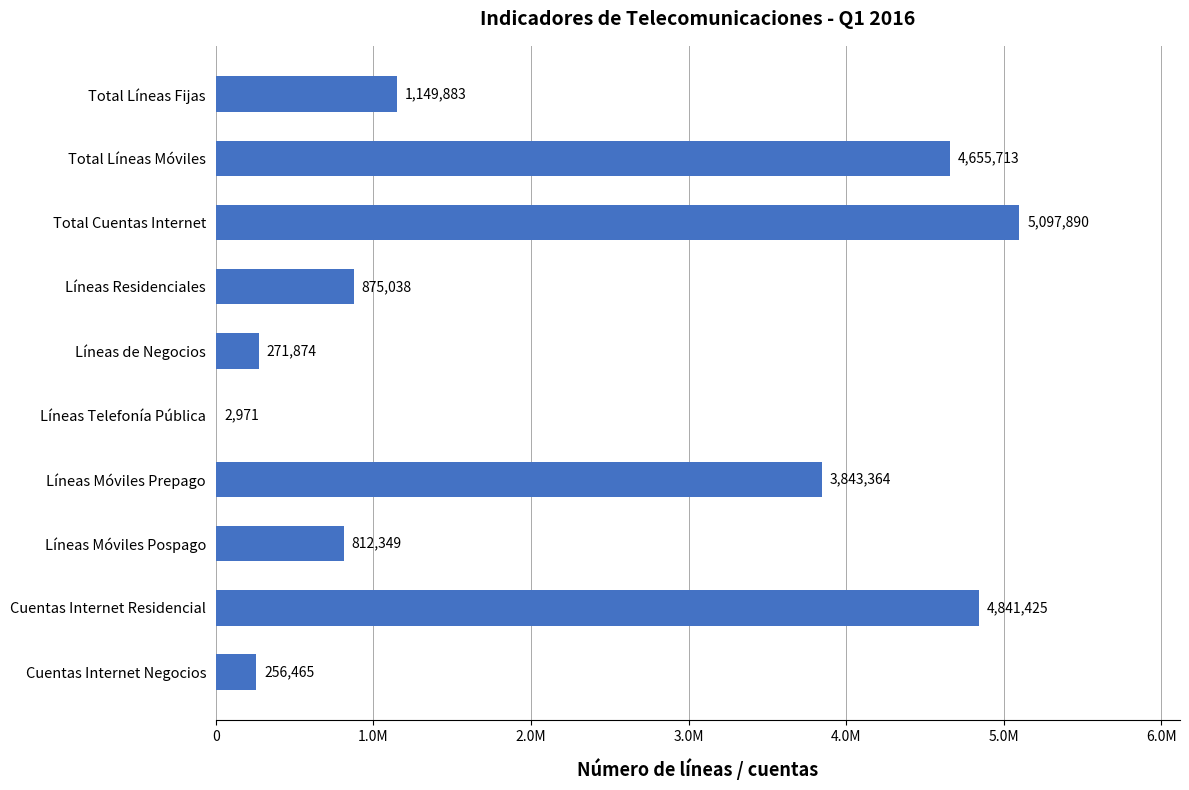

Are the bars horizontal?

Yes